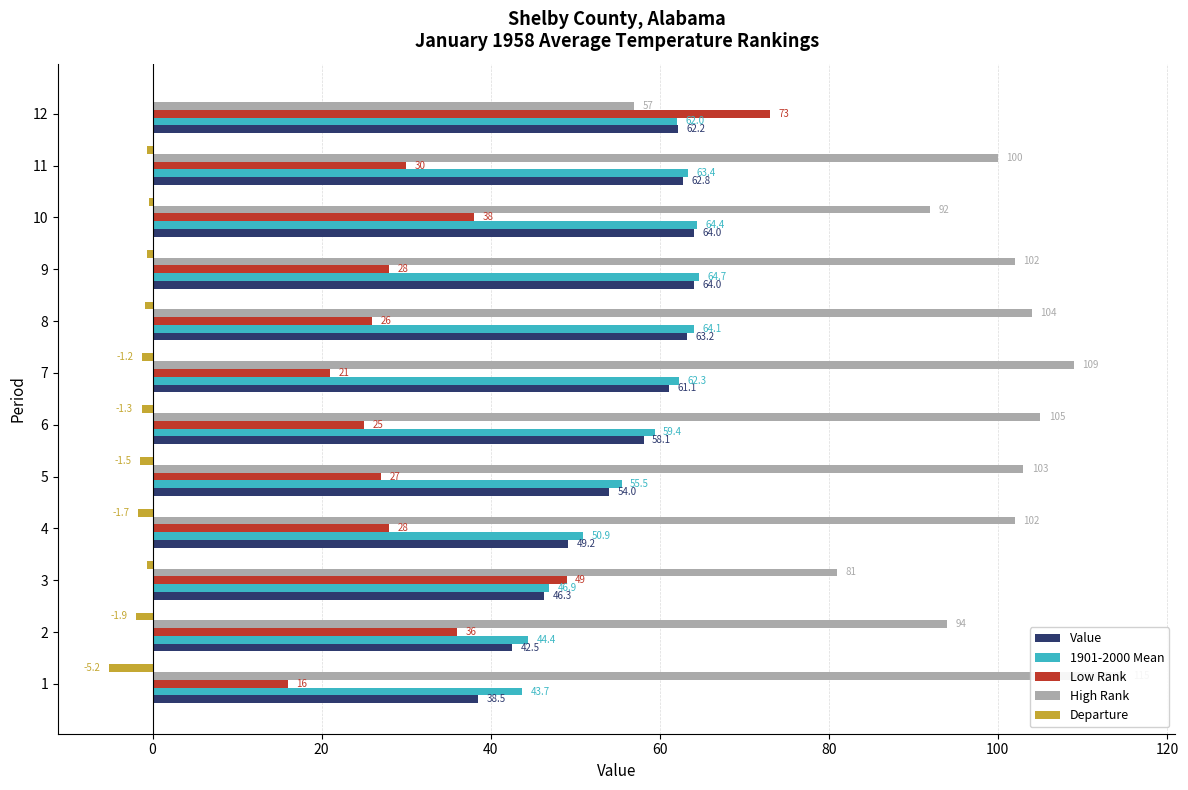

Reading left to right, transcribe all the data shown in this chart.

Value: 38.5	42.5	46.3	49.2	54.0	58.1	61.1	63.2	64.0	64.0	62.8	62.2
1901-2000 Mean: 43.7	44.4	46.9	50.9	55.5	59.4	62.3	64.1	64.7	64.4	63.4	62.0
Low Rank: 16.0	36.0	49.0	28.0	27.0	25.0	21.0	26.0	28.0	38.0	30.0	73.0
High Rank: 115.0	94.0	81.0	102.0	103.0	105.0	109.0	104.0	102.0	92.0	100.0	57.0
Departure: -5.2	-1.9	-0.6	-1.7	-1.5	-1.3	-1.2	-0.9	-0.7	-0.4	-0.6	0.2